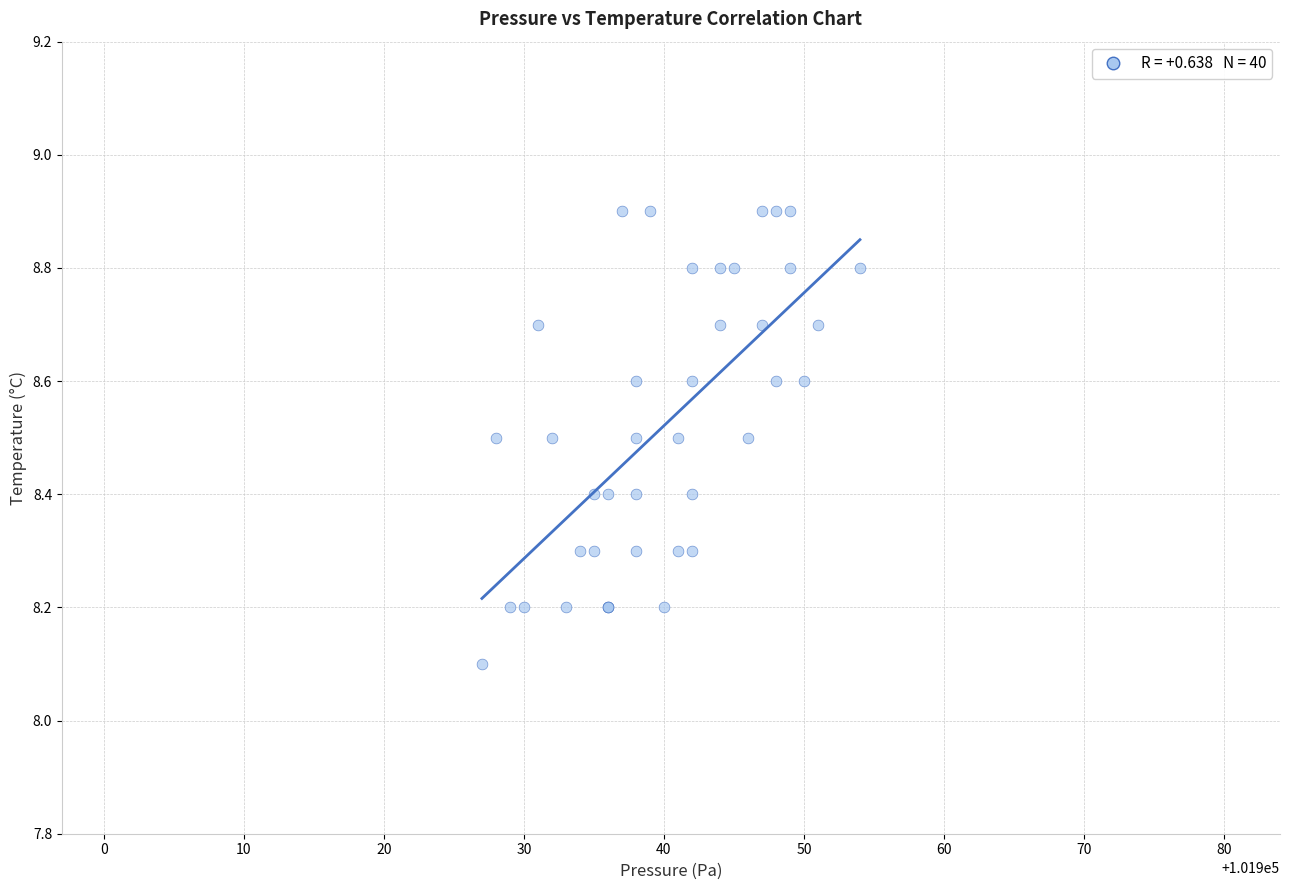

What Y value in the scatter plot is closest to 8?

8.1